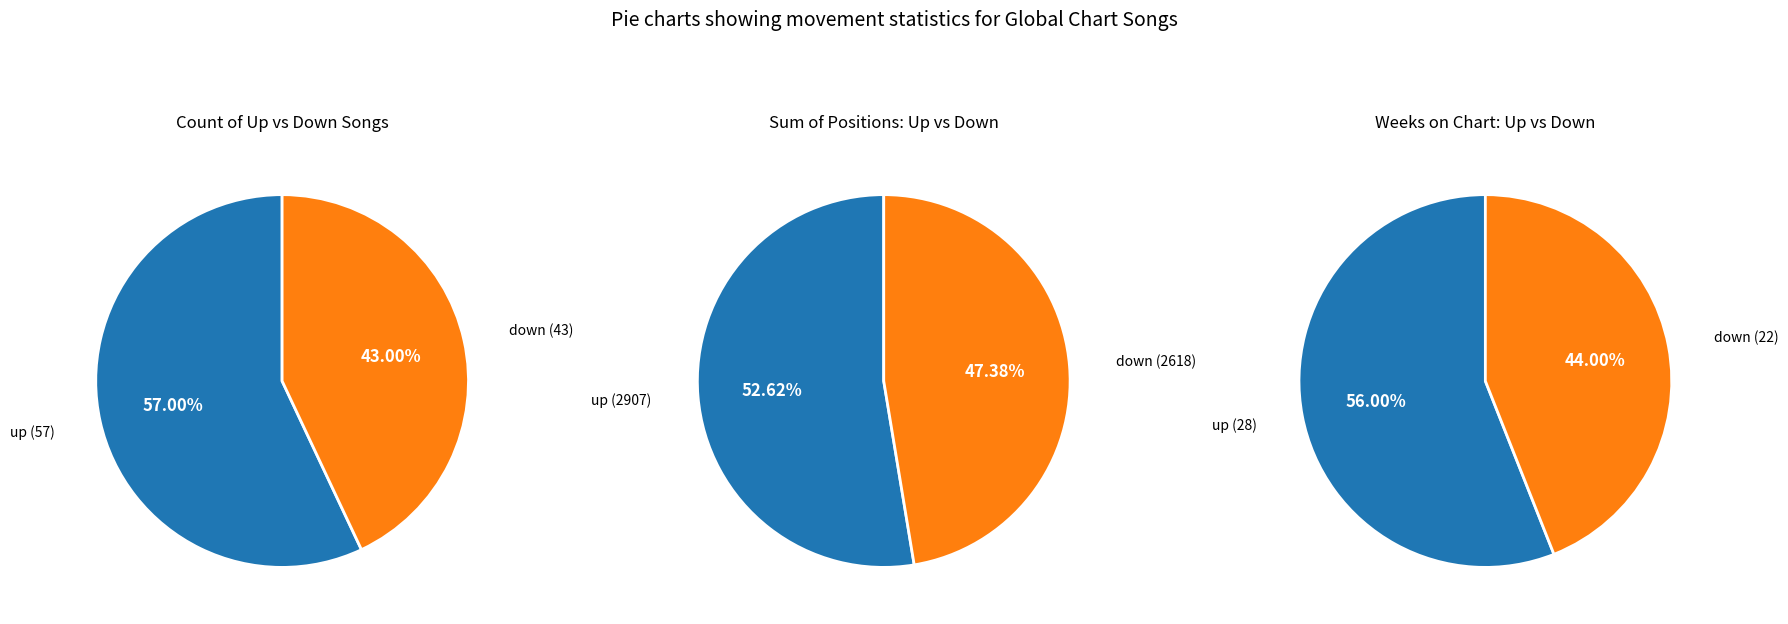

Which slice is the largest?

up